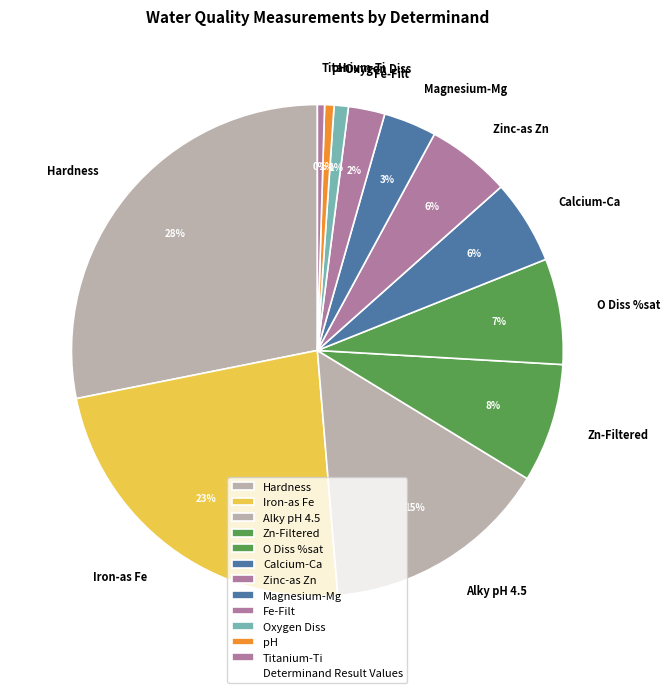

Is the sum of Calcium-Ca and O Diss %sat greater than half?

No